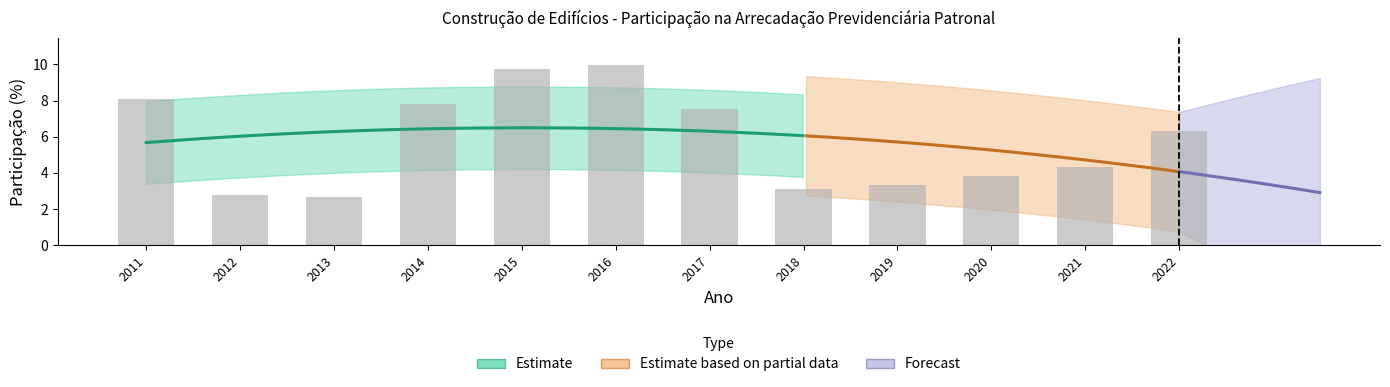

The value at 2013 is 2.7. True or false?

True